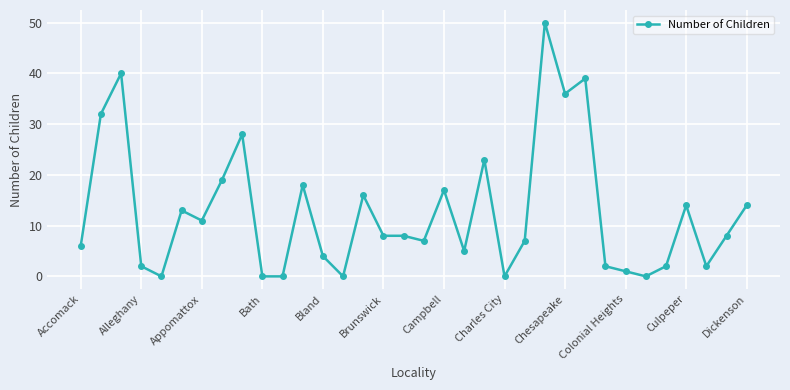

How many distinct data groups are displayed?

1